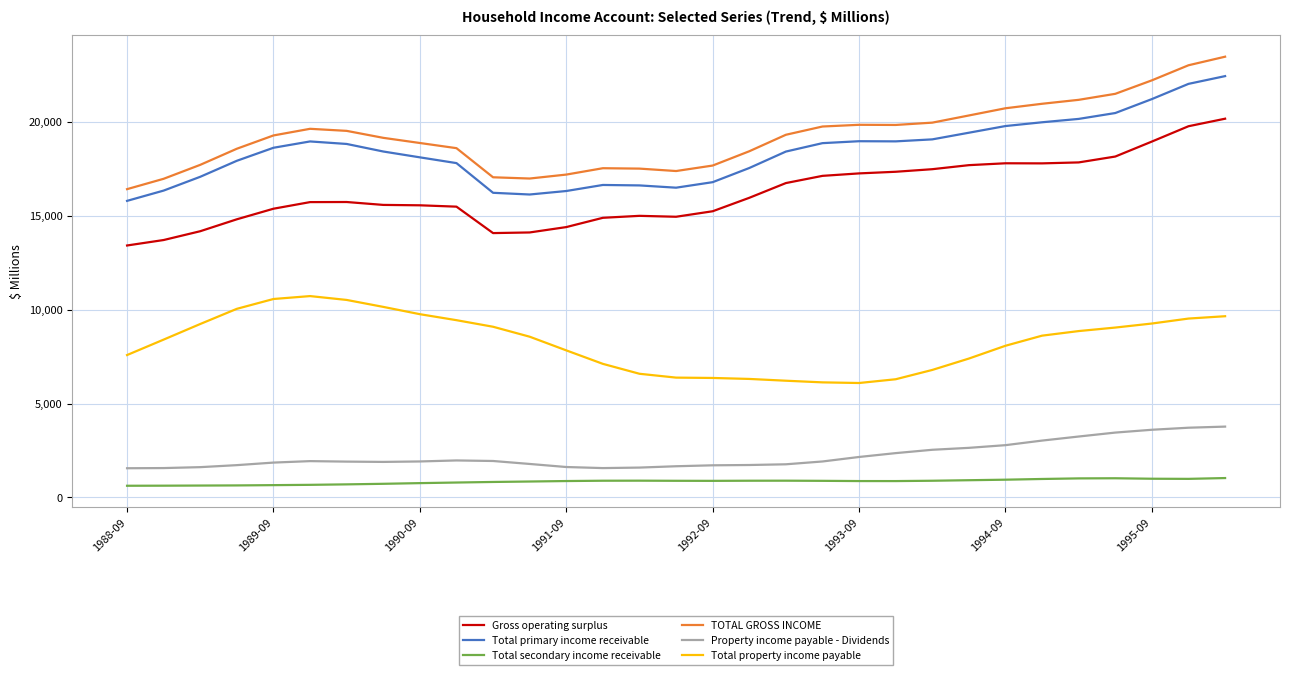

What is the highest value of the Gross operating surplus series?

20172